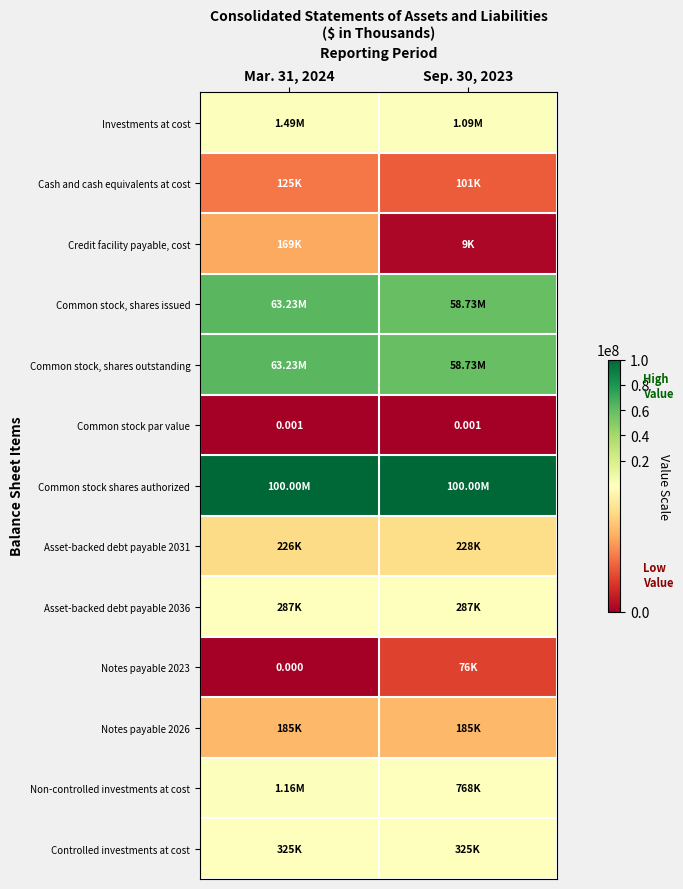

Is it true that Common stock par value equals 0.0 at Sep. 30, 2023?

False